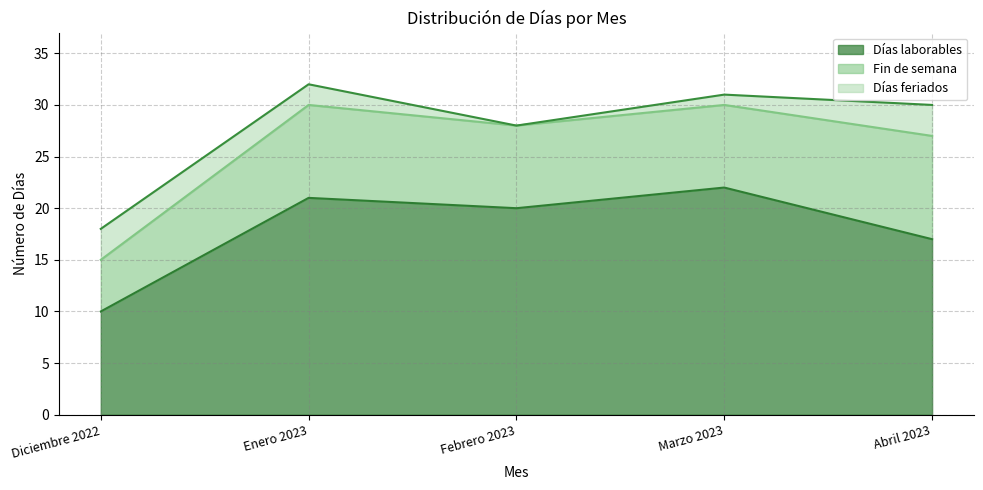

Which category has the highest value across all series?

Marzo 2023